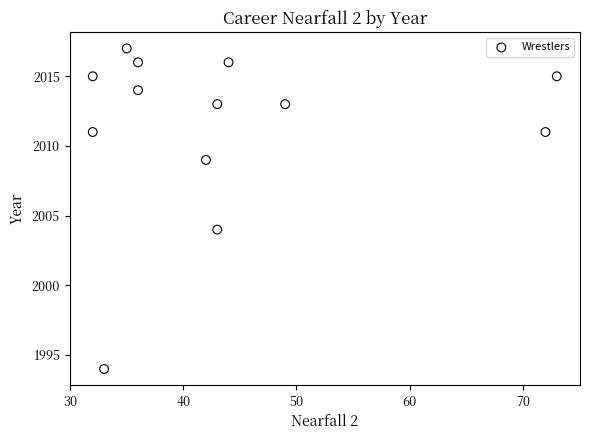

What Y value in the scatter plot is closest to 2005?

2004